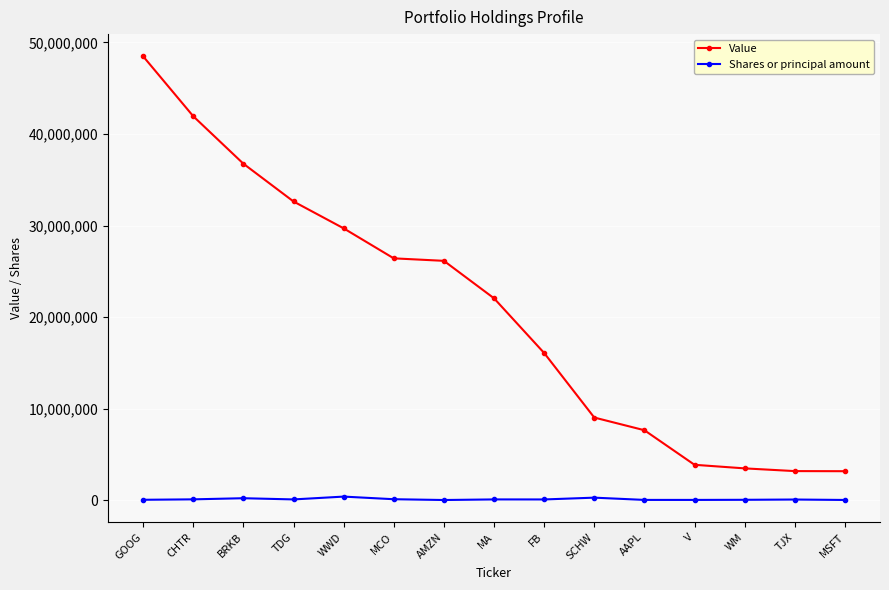

Rank the series by their maximum value, from lowest to highest.

Shares or principal amount, Value